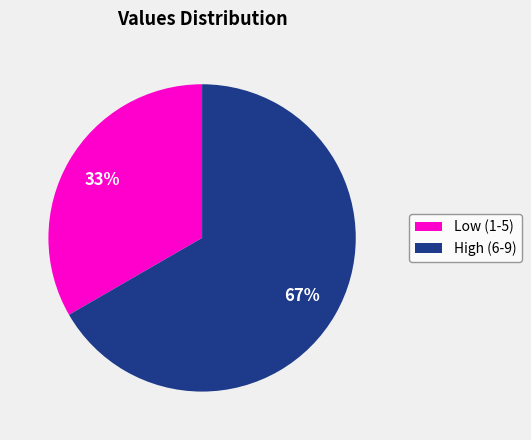

Which category has the biggest portion of the pie?

High (6-9)